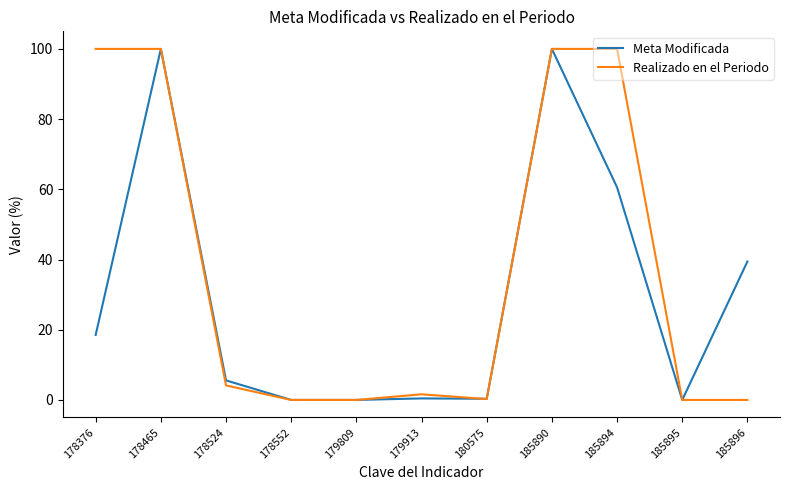

True or false: Meta Modificada has more than 1 points higher than both neighbors.

True